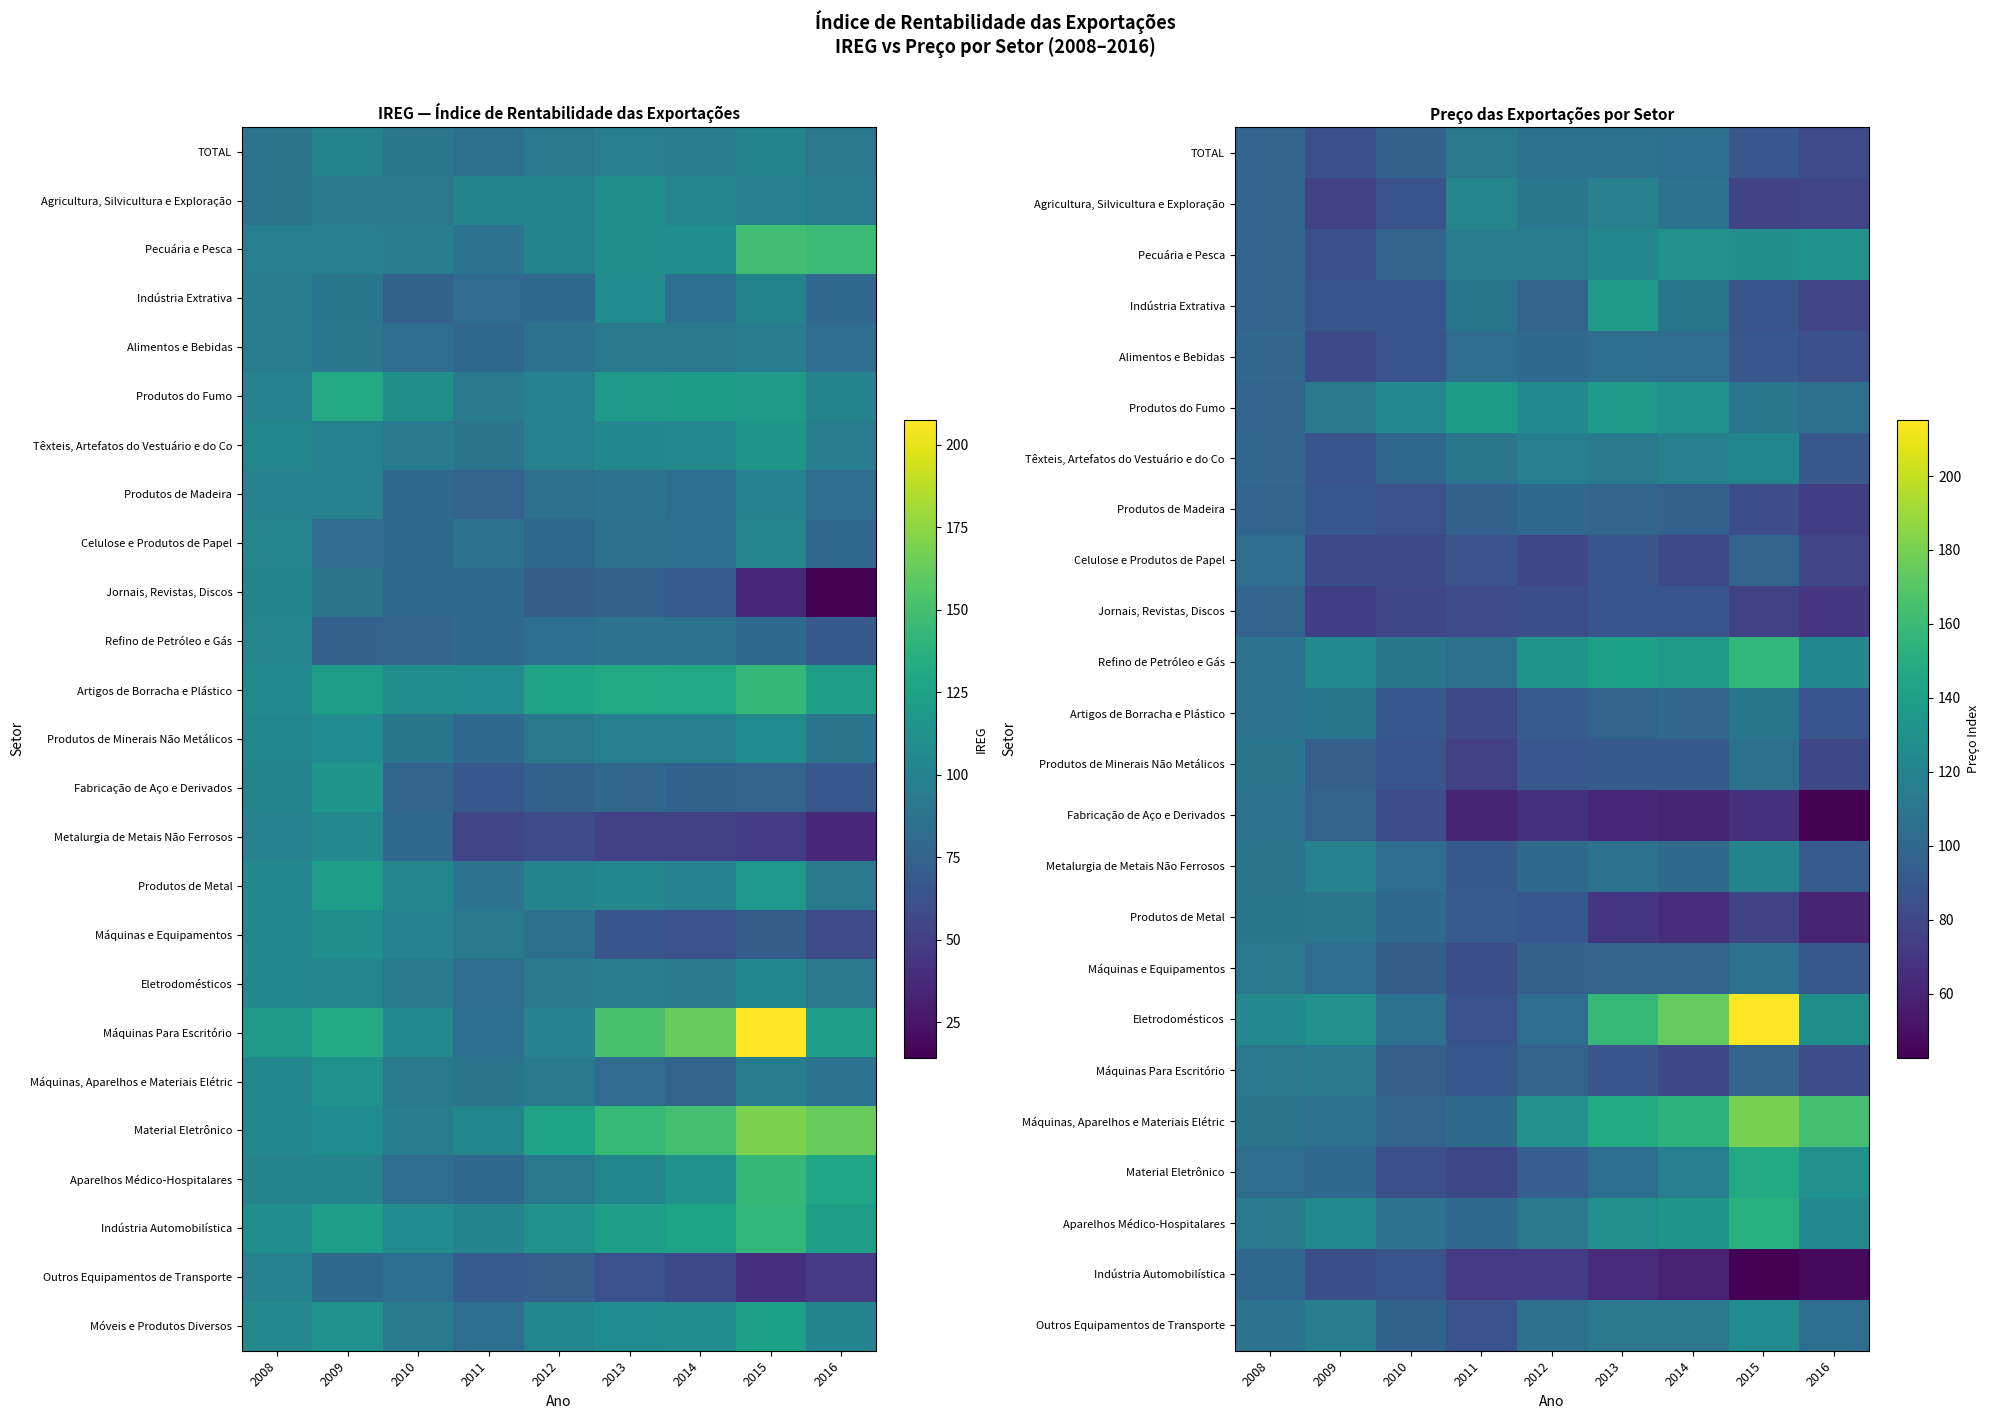

At how many categories does at least one series exceed 156?

4